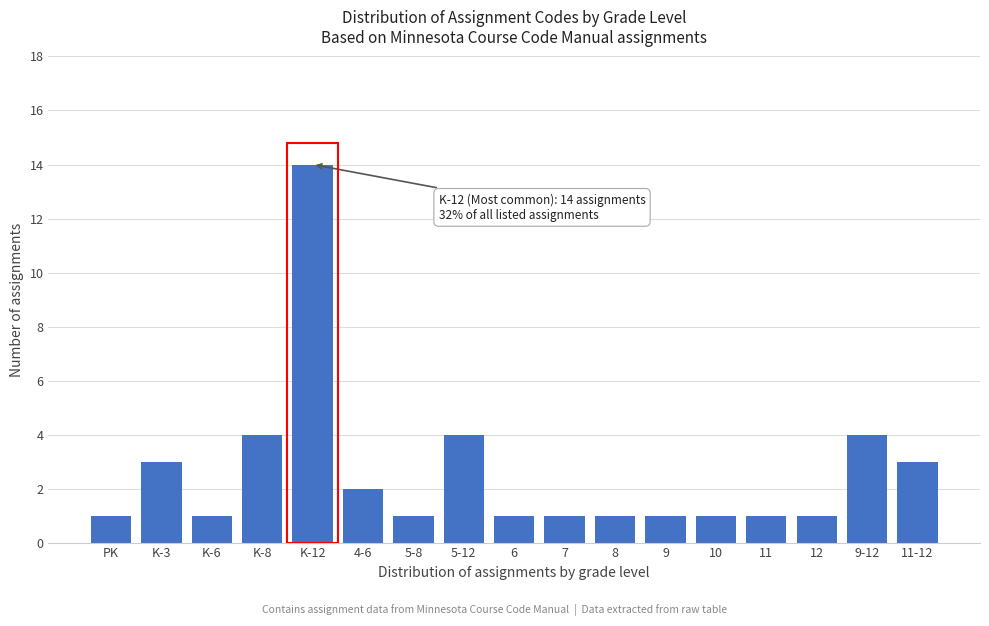

Reading right to left, extract all data points from this chart.

3	4	1	1	1	1	1	1	1	4	1	2	14	4	1	3	1